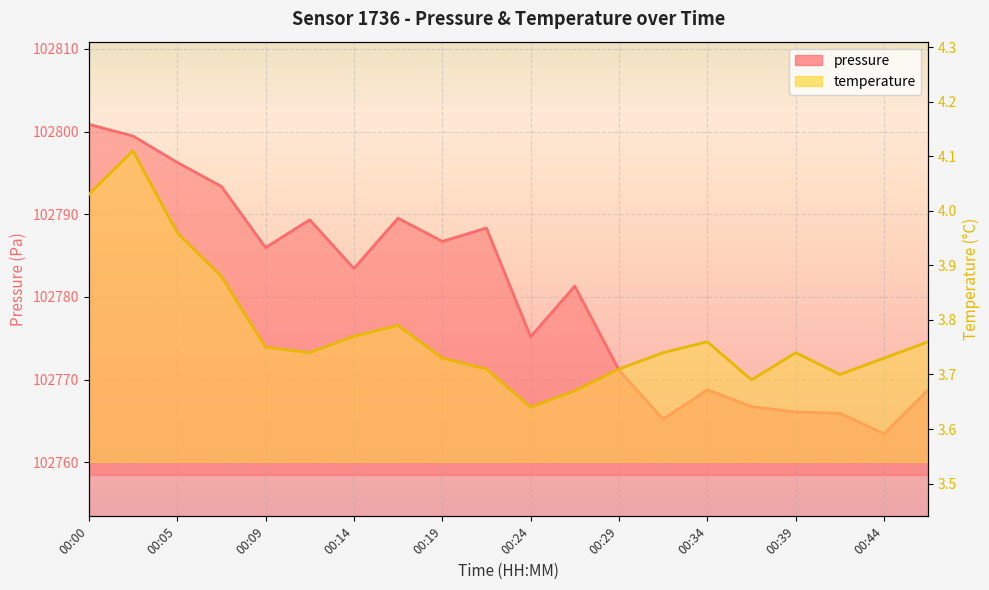

Is the value of temperature at 00:26 greater than the value of pressure at 00:39?

No